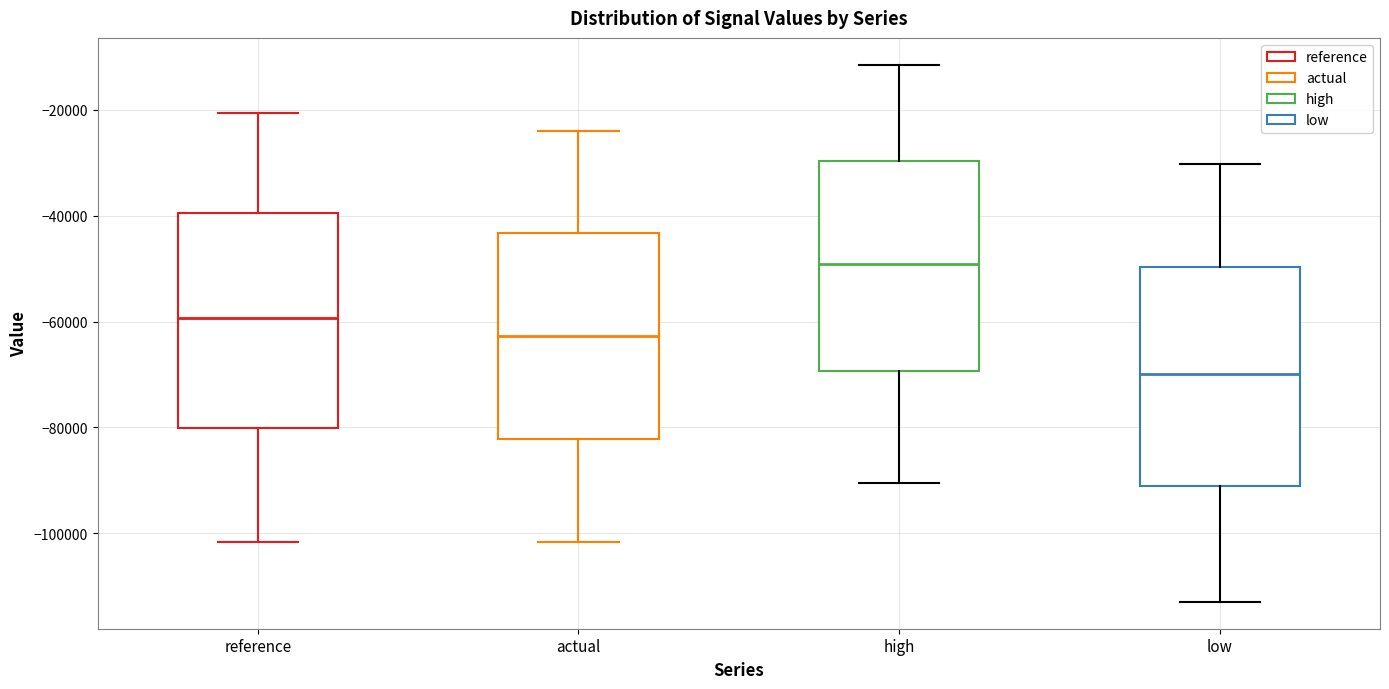

Reading left to right, read every box against the y-axis: the position of its median line, the range the box covers, and the ends of its whiskers. The values are not printed on the chart, so give them approximately, as read against the axis.

reference: median -60000, box -80000 to -40000, whiskers -102000 to -20000
actual: median -62000, box -82000 to -44000, whiskers -102000 to -24000
high: median -50000, box -70000 to -30000, whiskers -90000 to -12000
low: median -70000, box -92000 to -50000, whiskers -112000 to -30000